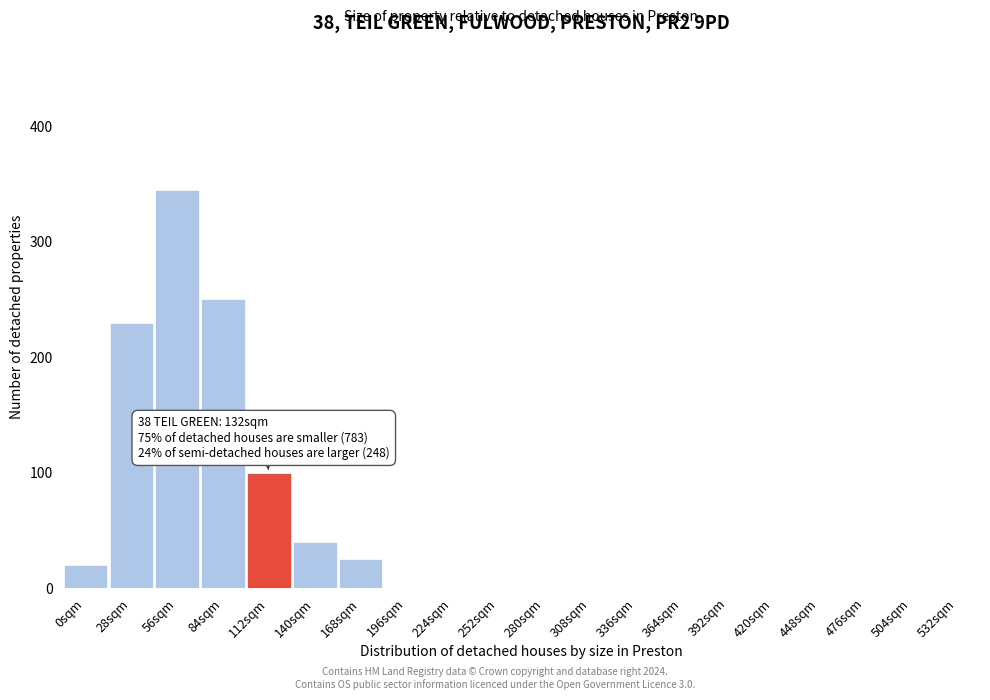

Reading right to left, transcribe all the data shown in this chart.

532sqm=0	504sqm=0	476sqm=0	448sqm=0	420sqm=0	392sqm=0	364sqm=0	336sqm=0	308sqm=0	280sqm=0	252sqm=0	224sqm=0	196sqm=0	168sqm=25	140sqm=40	112sqm=100	84sqm=250	56sqm=345	28sqm=230	0sqm=20